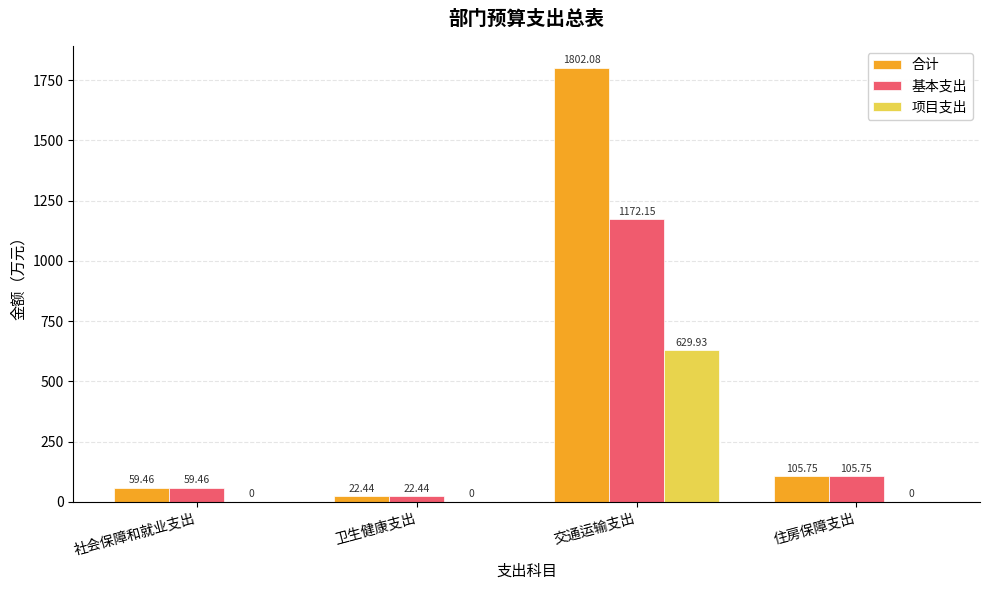

At which label is 合计 closest to 912?

住房保障支出